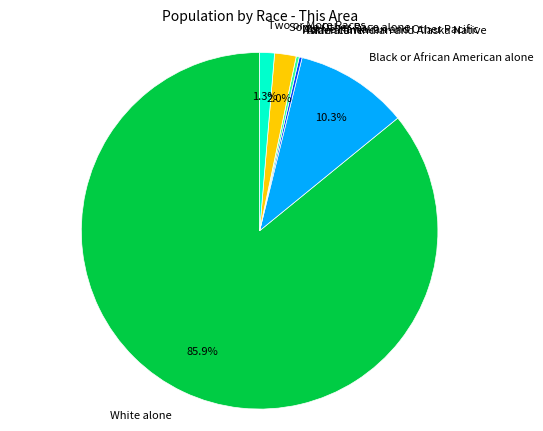

What is the largest slice in the pie chart?

White alone